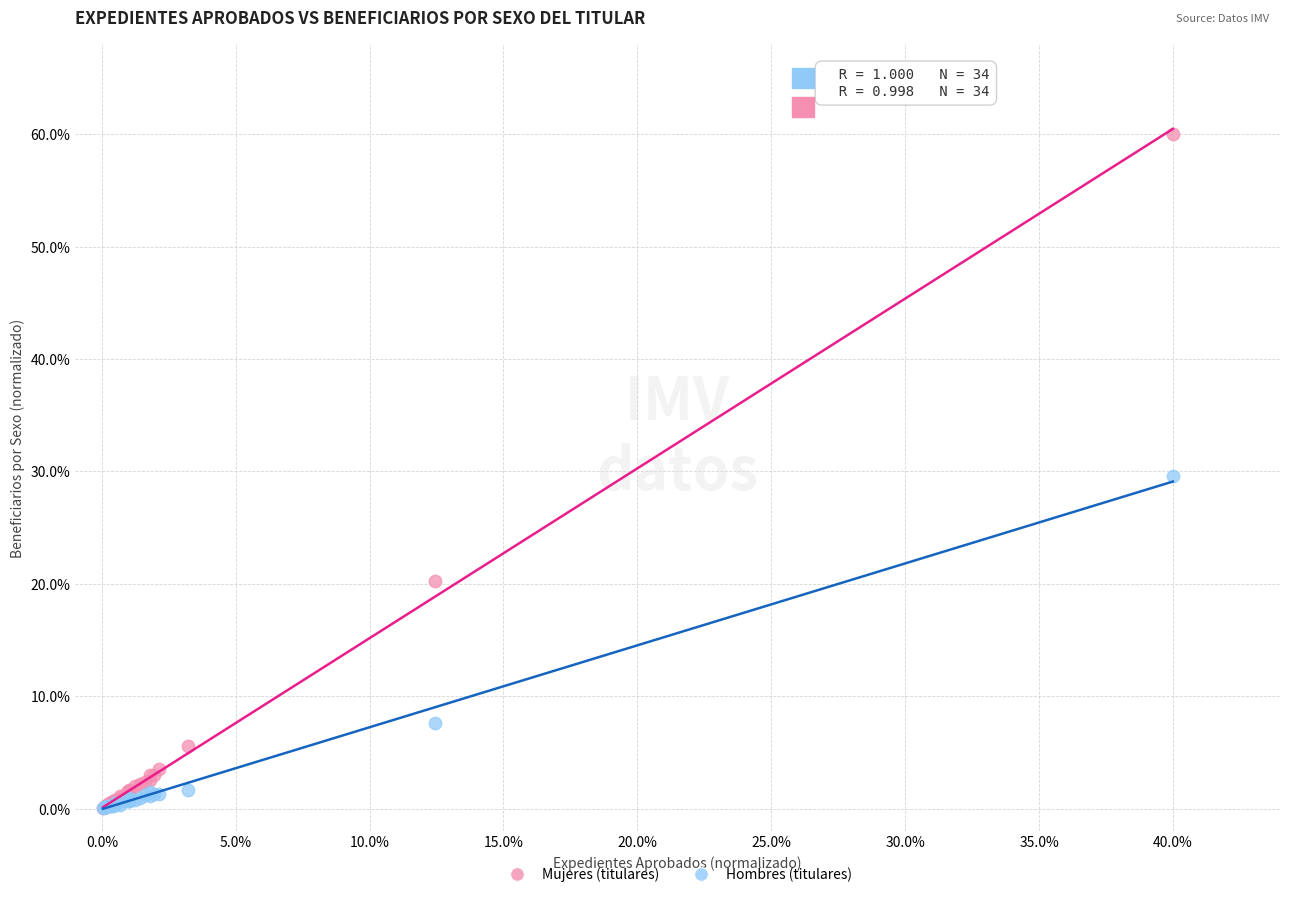

Which series reaches the maximum Y coordinate?

Mujeres (titulares)